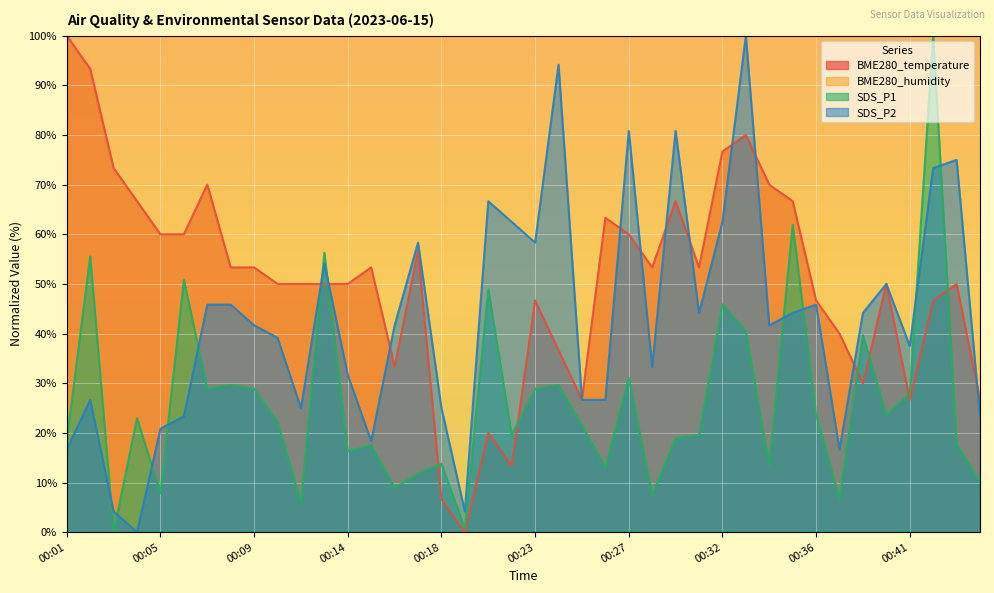

What is the total value across all series at 00:16?

83.9